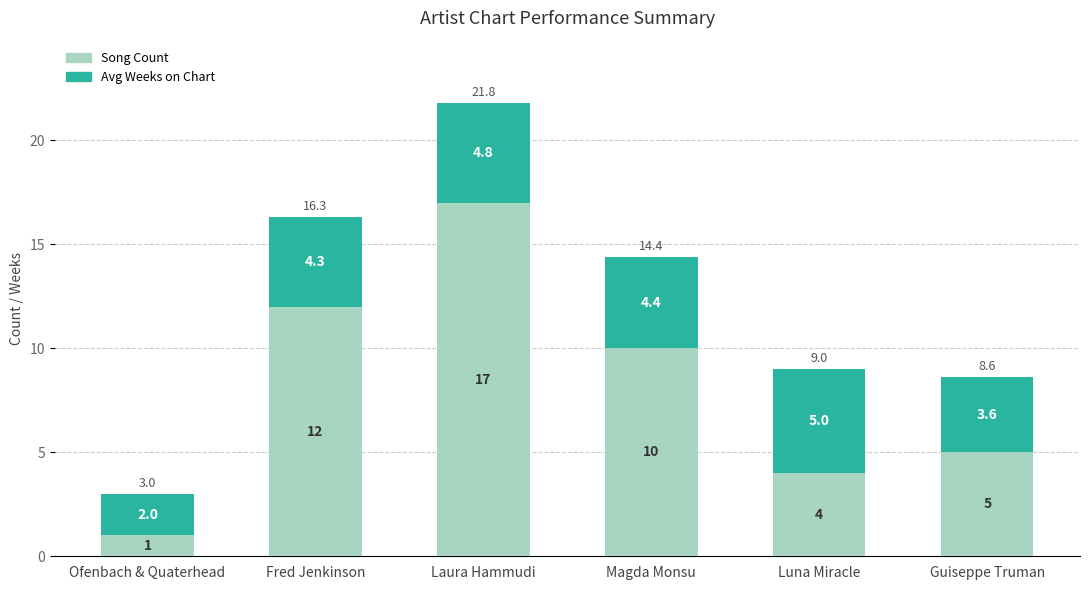

True or false: Song Count has a value of 2.4 at Guiseppe Truman.

False